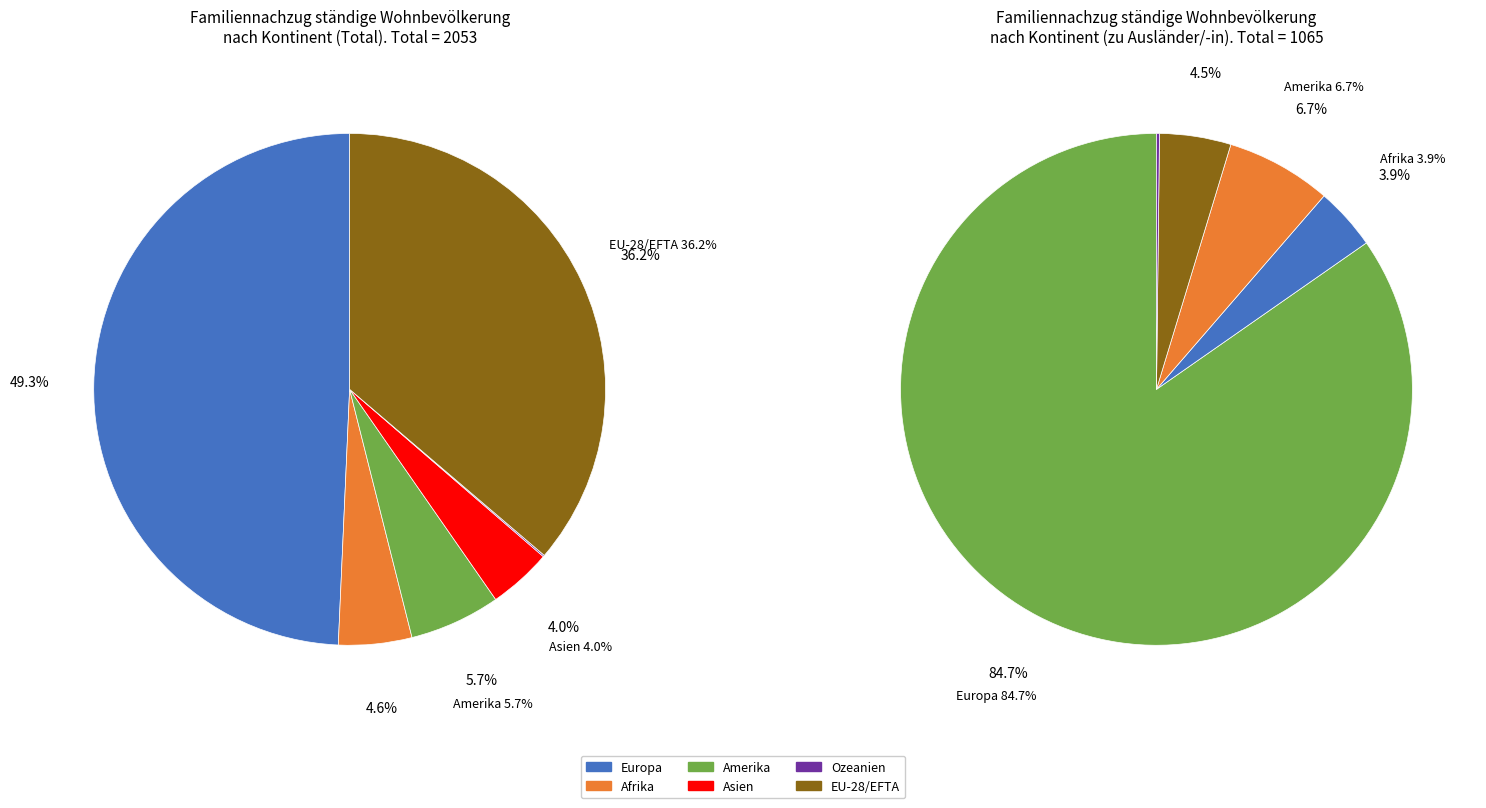

Which slice is the largest?

Europa